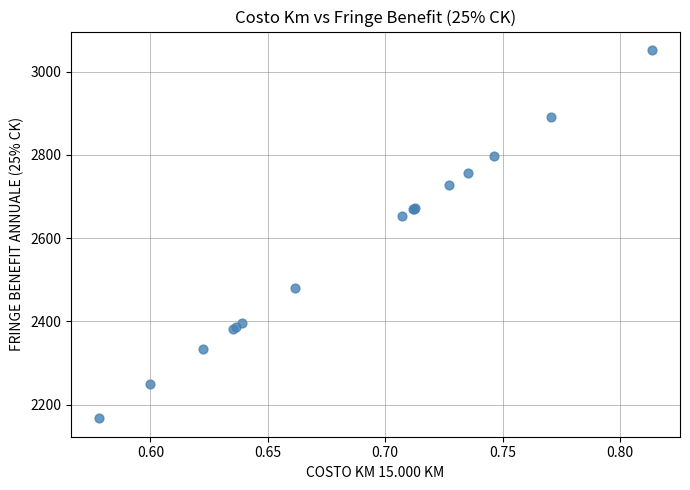

What Y value in the scatter plot is closest to 2609?

2652.4